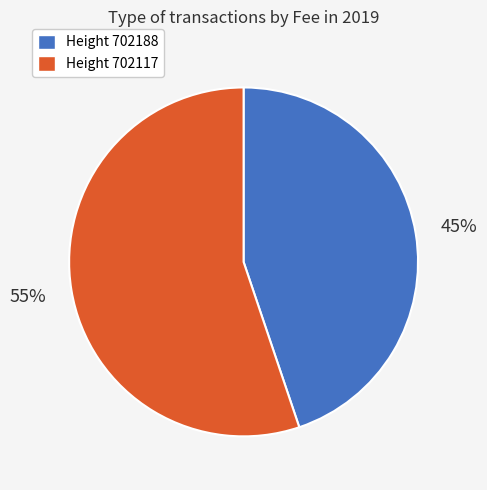

Is there any slice that represents more than half of the pie?

Yes